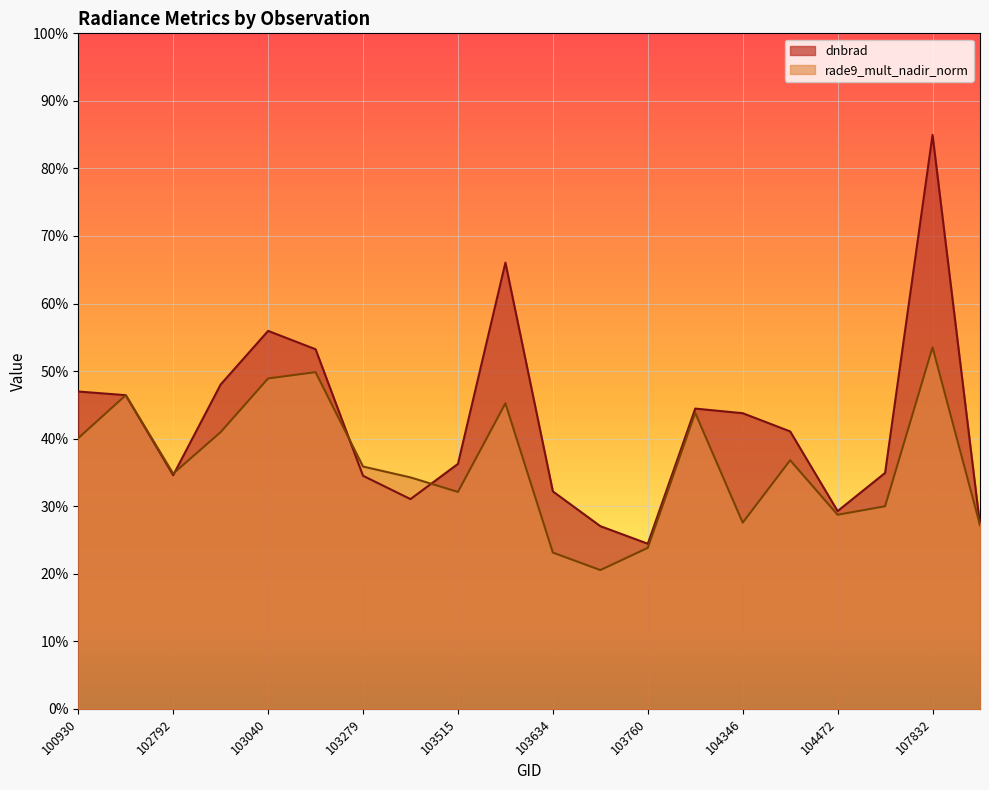

Which series has the largest range (max minus min)?

dnbrad